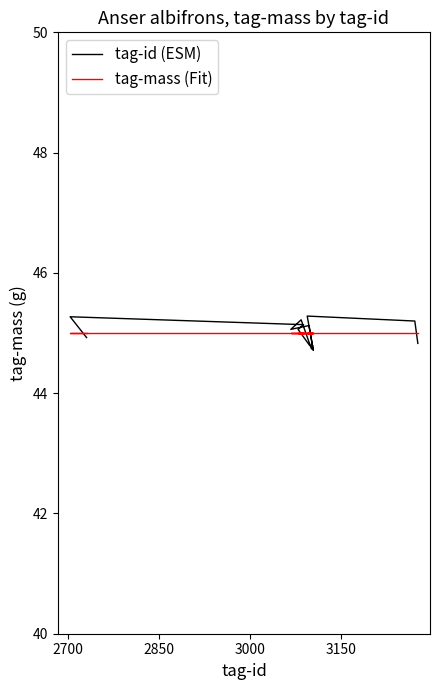

Reading left to right, list all the values displayed in this chart.

tag-id (ESM): 44.9	45.3	45.1	45.1	44.8	44.8	44.7	45.2	45.1	45.1	44.7	45.3	45.2	44.8
tag-mass (Fit): 45.0	45.0	45.0	45.0	45.0	45.0	45.0	45.0	45.0	45.0	45.0	45.0	45.0	45.0